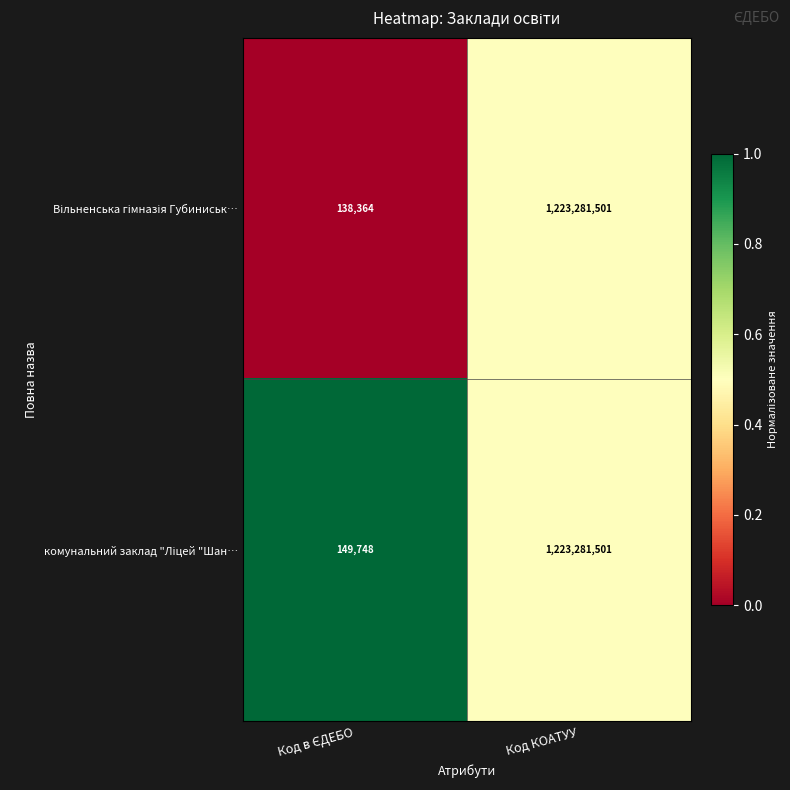

At which category is the sum across all series the highest?

Код КОАТУУ